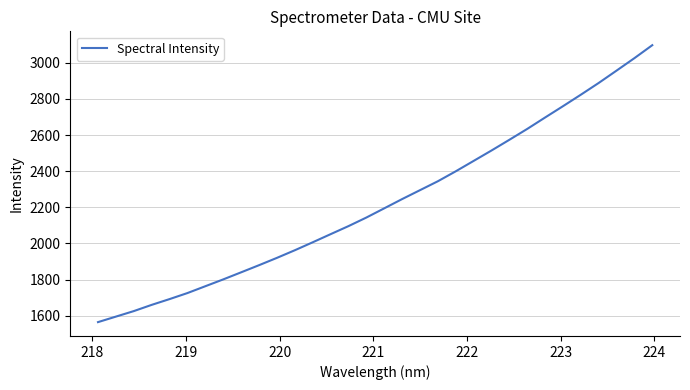

What is the difference between the maximum and minimum values?

1533.4